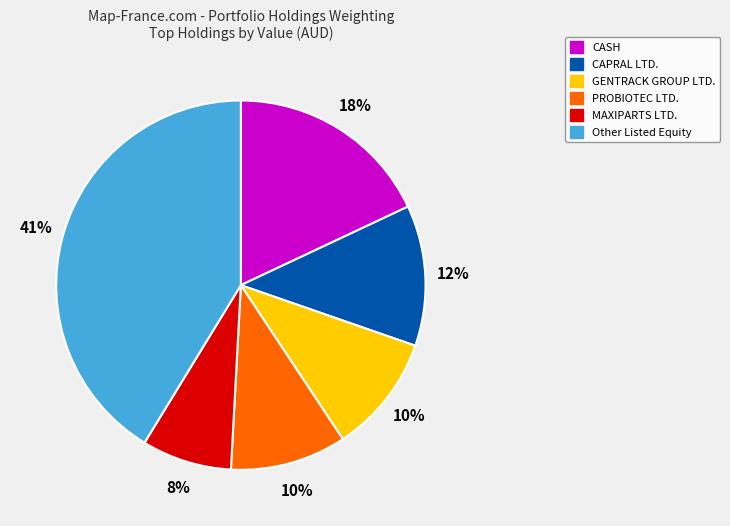

To the nearest percent, what is the average slice percentage?

17%